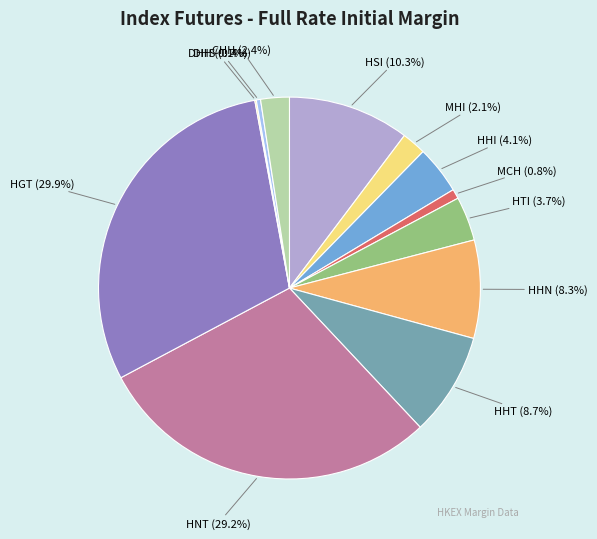

What is the smallest slice in the pie chart?

DHH